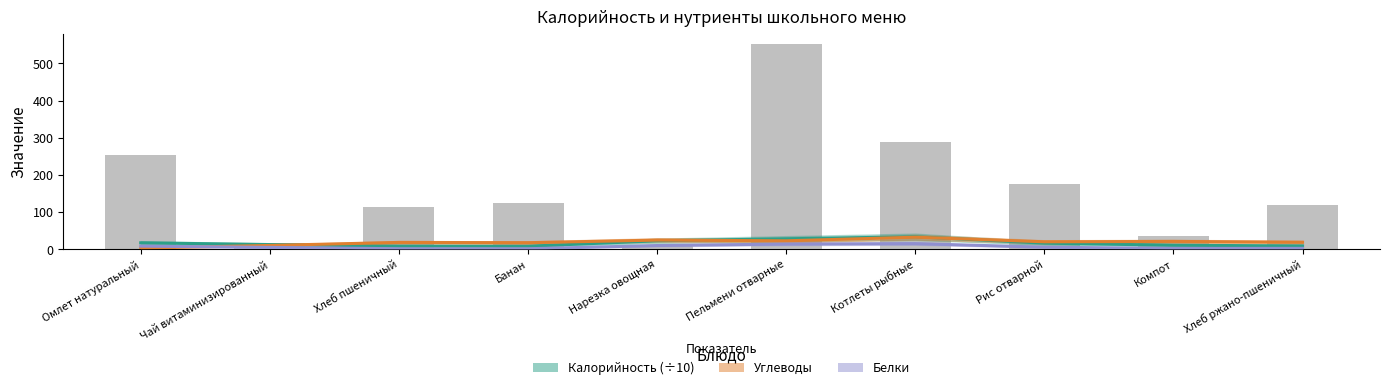

Which series has the largest range (max minus min)?

Углеводы